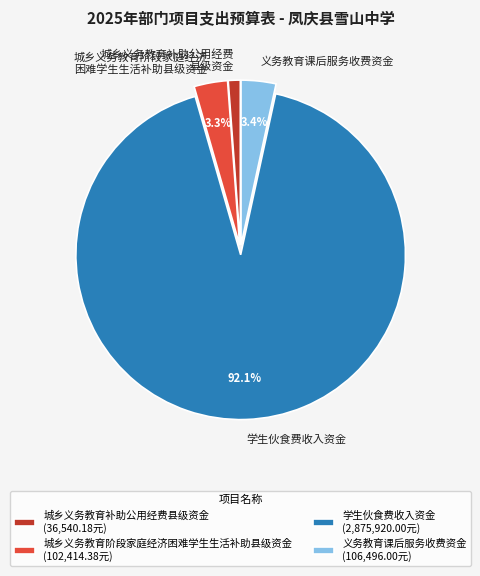

How much of the chart is everything except 学生伙食费收入资金?

7.9%